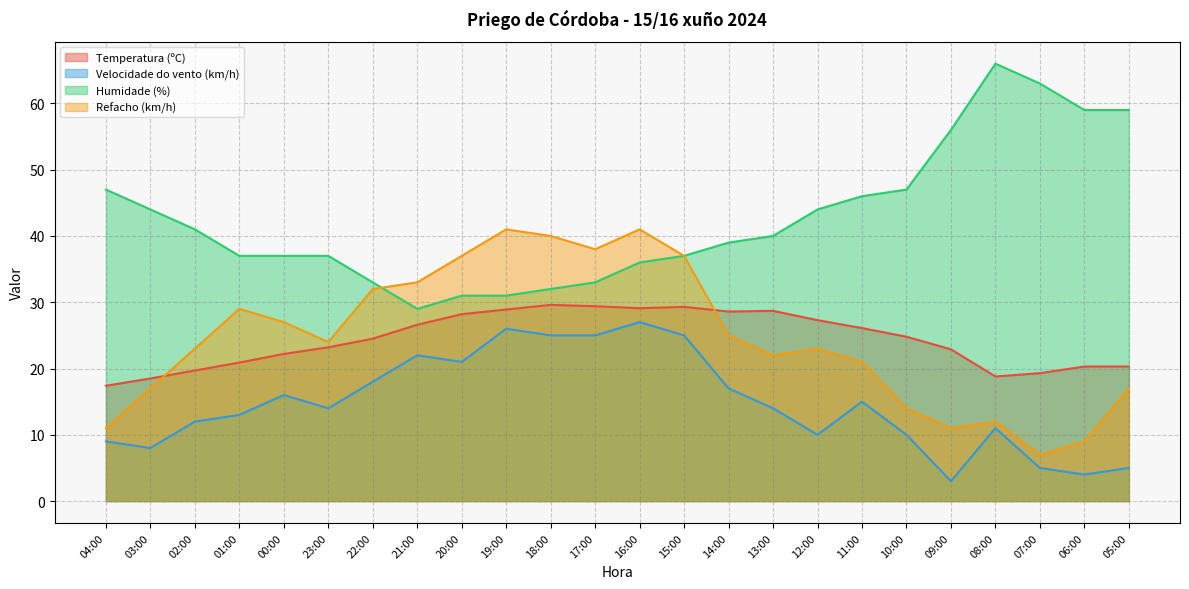

What position from the left is 09:00?

20